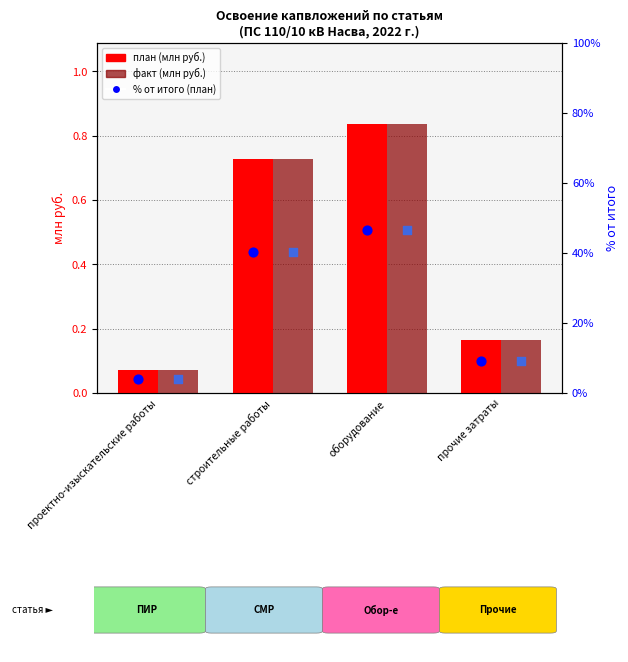

Is the value of % от итого (план) at оборудование greater than the value of План (всего) at прочие затраты?

Yes